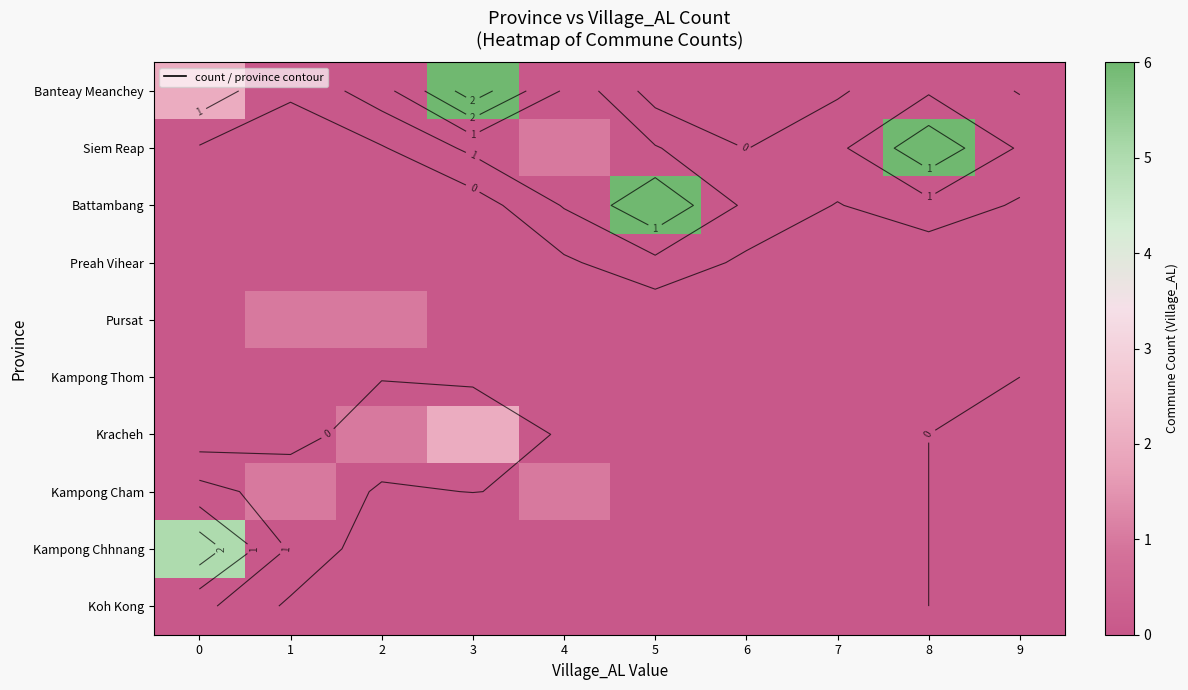

What is the highest value of the Banteay Meanchey series?

6